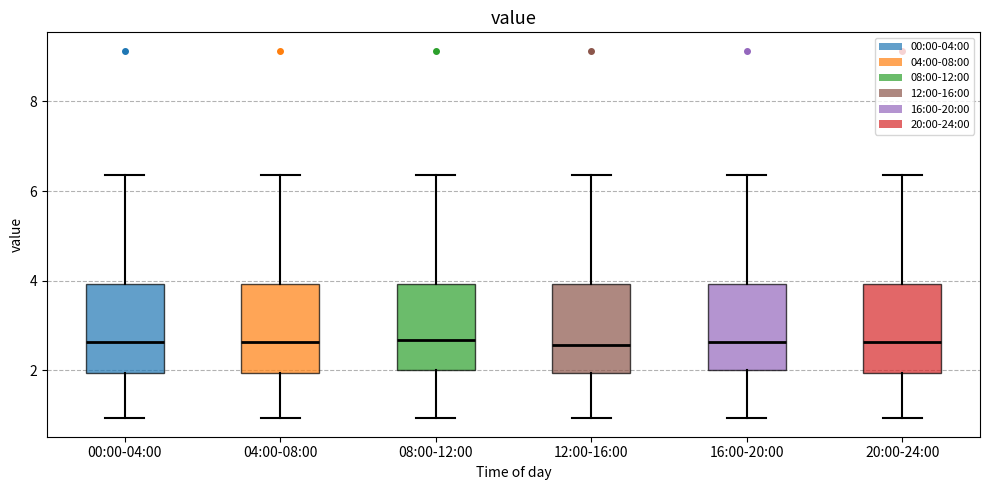

Reading left to right, transcribe this box plot: for each box, give where its median line is, the range the box spans, and where its two whiskers end, as read against the y-axis. The values are not printed on the chart, so give them approximately, as read against the axis.

00:00-04:00: median 2.6, box 2.0 to 4.0, whiskers 1.0 to 6.4
04:00-08:00: median 2.6, box 2.0 to 4.0, whiskers 1.0 to 6.4
08:00-12:00: median 2.6, box 2.0 to 4.0, whiskers 1.0 to 6.4
12:00-16:00: median 2.6, box 2.0 to 4.0, whiskers 1.0 to 6.4
16:00-20:00: median 2.6, box 2.0 to 4.0, whiskers 1.0 to 6.4
20:00-24:00: median 2.6, box 2.0 to 4.0, whiskers 1.0 to 6.4